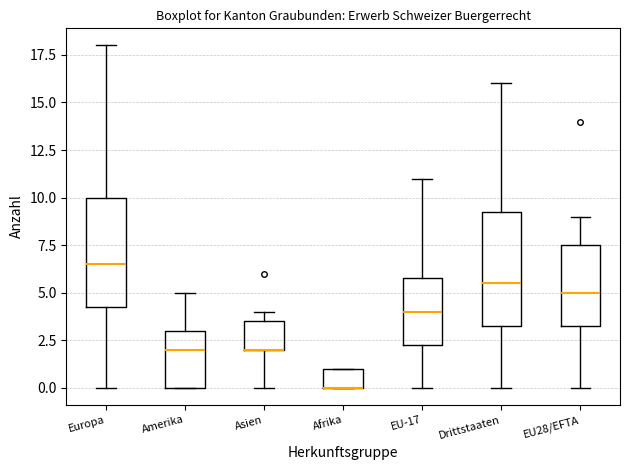

Where is the lower edge of the box for EU28/EFTA on the y-axis? The values are not printed on the chart, so give them approximately, as read against the axis.

3.5